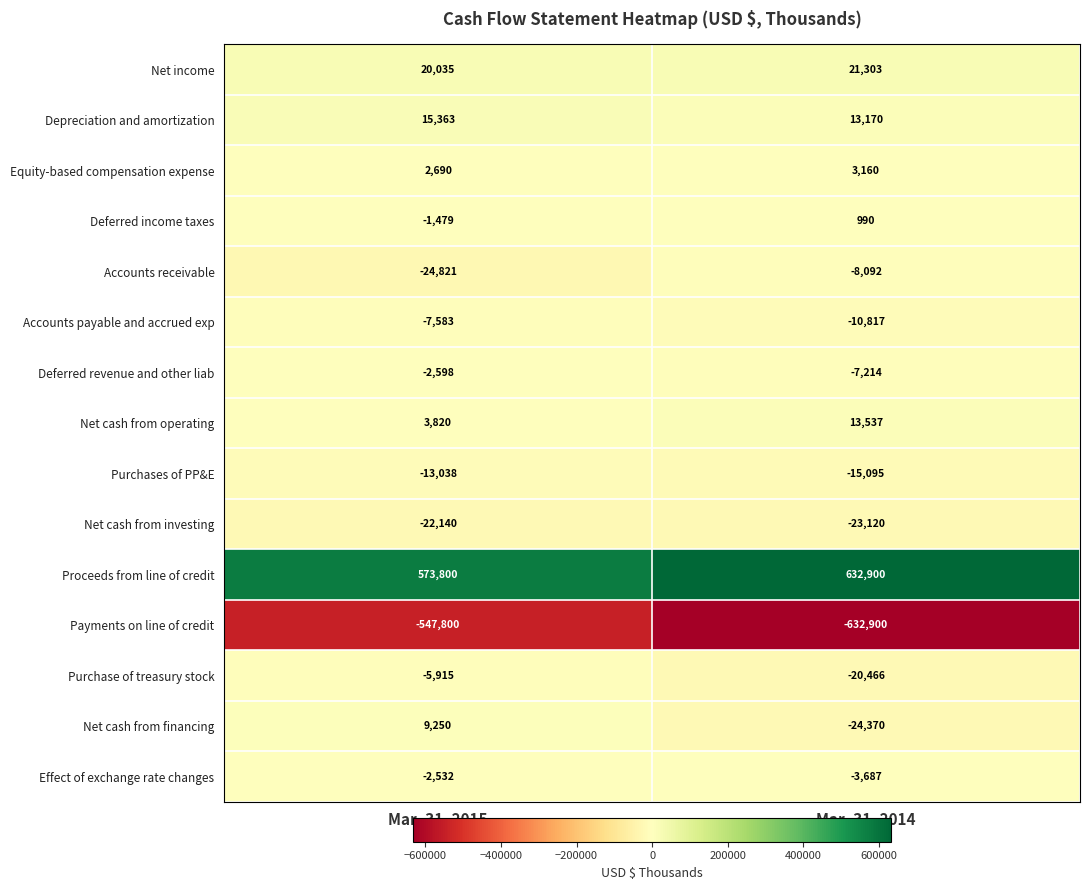

Is it true that Net income equals 21303 at Mar. 31, 2014?

True